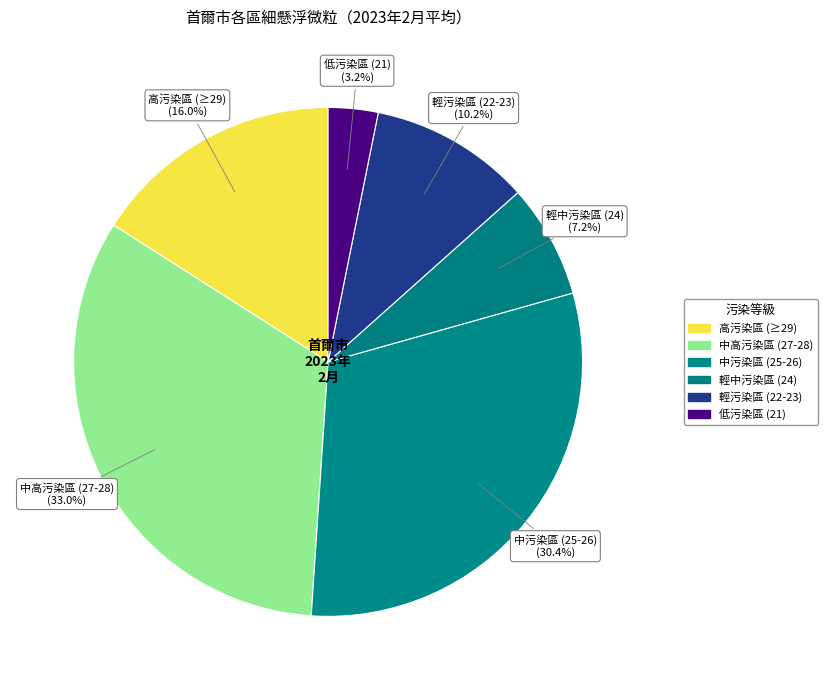

How many slices are in this pie chart?

6